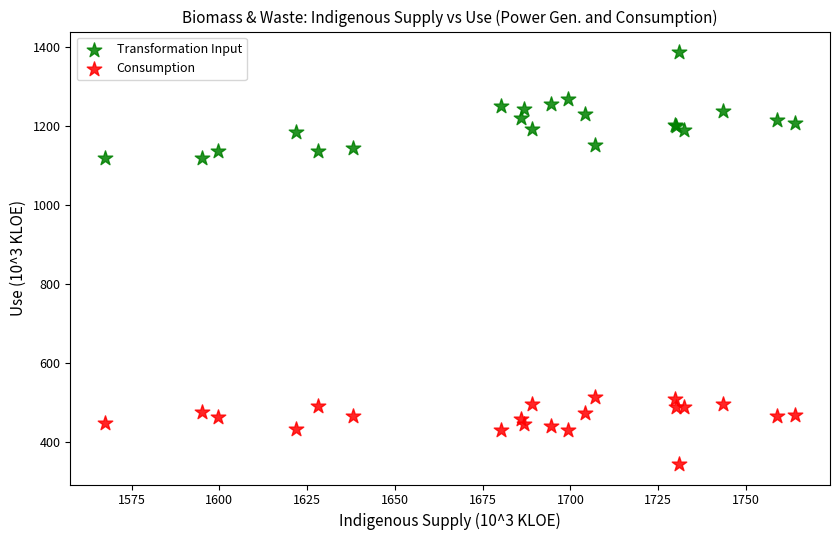

What is the X range (max minus min) for the scatter plot?

196.8